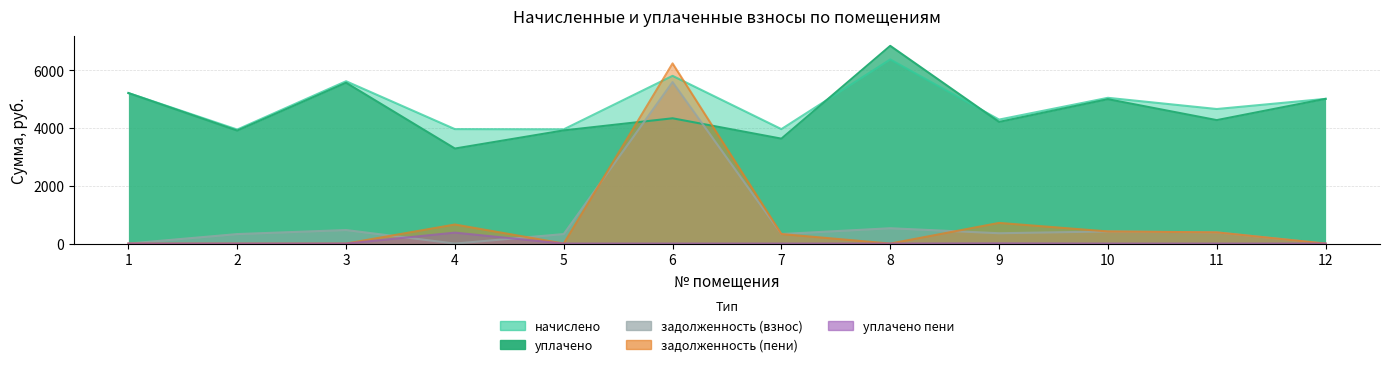

What are all the series names shown in the legend?

начислено, уплачено, задолженность (взнос), задолженность (пени), уплачено пени